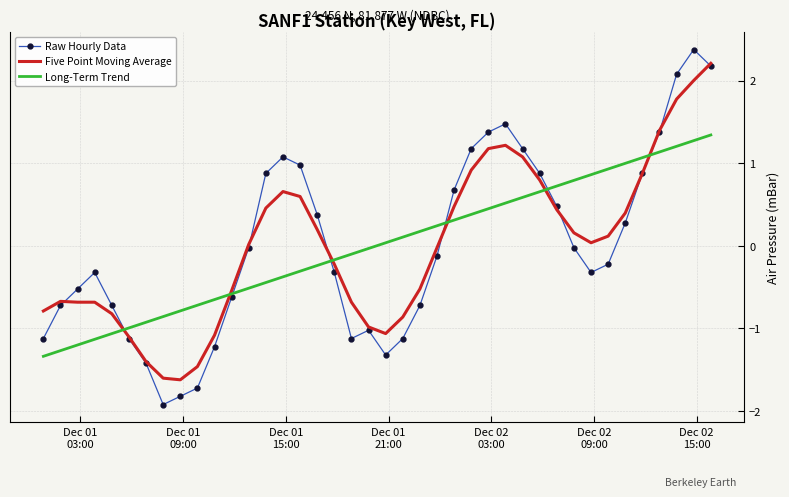

Which series has the largest range (max minus min)?

Raw Hourly Data